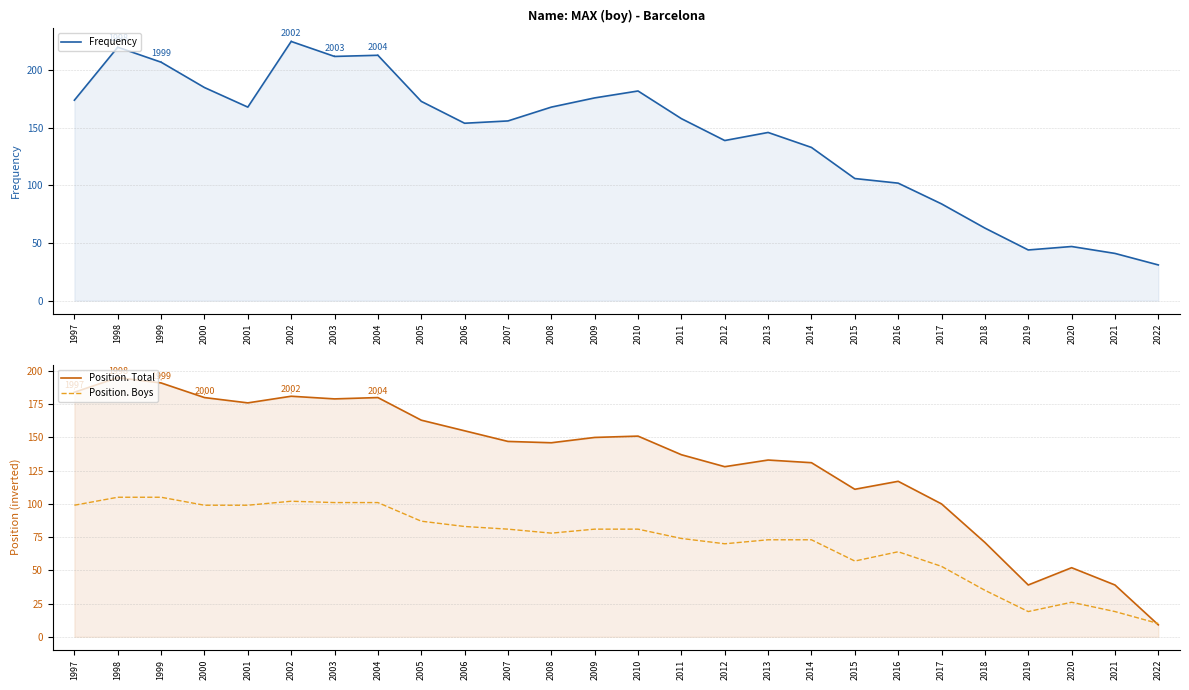

Reading left to right, extract all data points from this chart.

Frequency: 174	220	207	185	168	225	212	213	173	154	156	168	176	182	158	139	146	133	106	102	84	63	44	47	41	31
Position. Total: 184	195	191	180	176	181	179	180	163	155	147	146	150	151	137	128	133	131	111	117	100	71	39	52	39	9
Position. Boys: 99	105	105	99	99	102	101	101	87	83	81	78	81	81	74	70	73	73	57	64	53	35	19	26	19	10